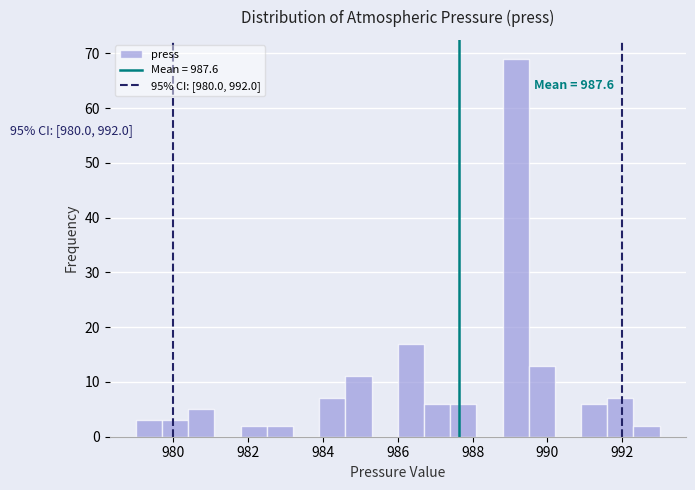

Read against the x-axis, roughly where is the centre of the tallest bar?

989.2